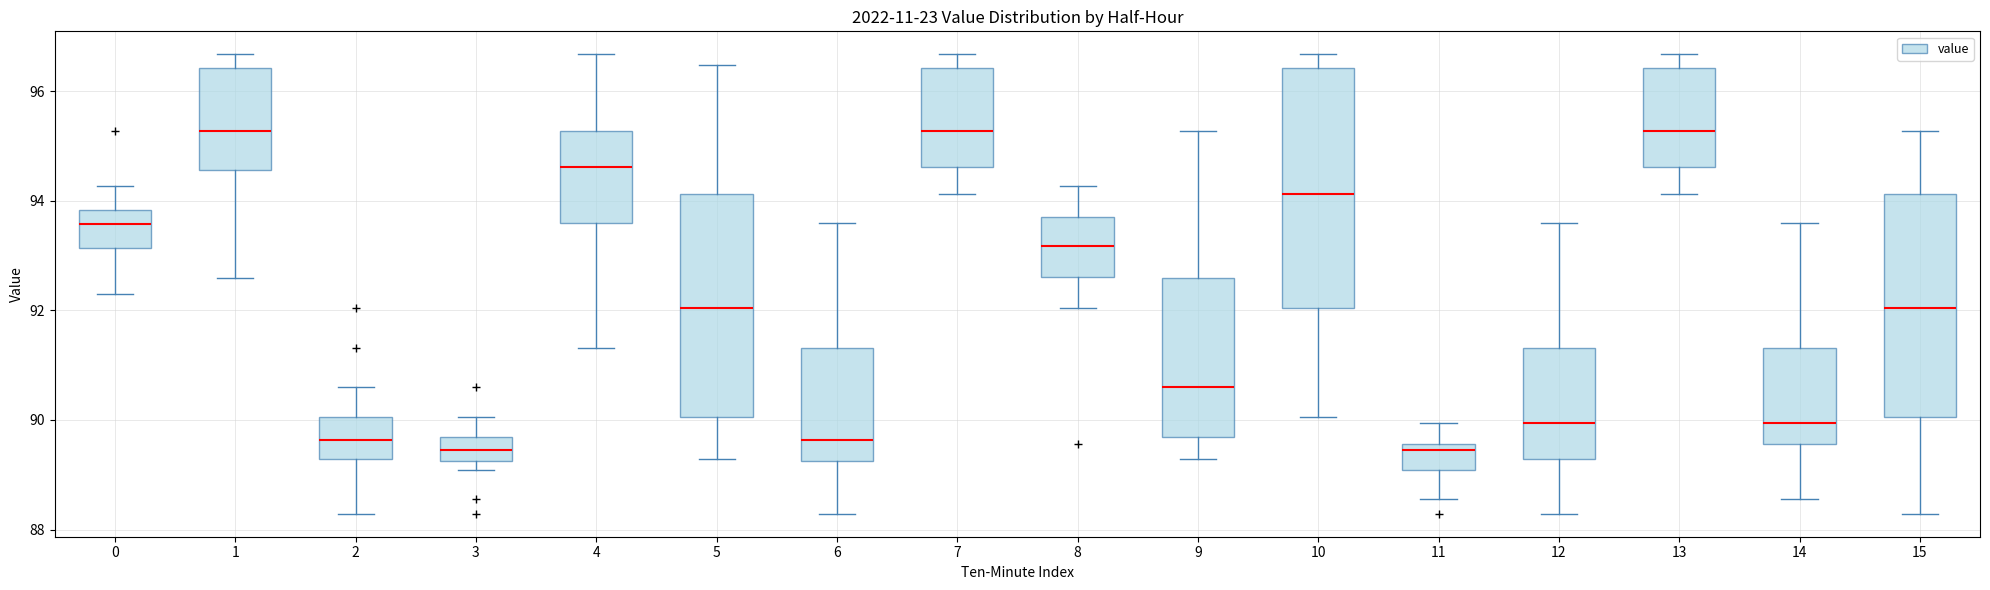

Which box is the tallest, from its lower edge to its upper edge?

10